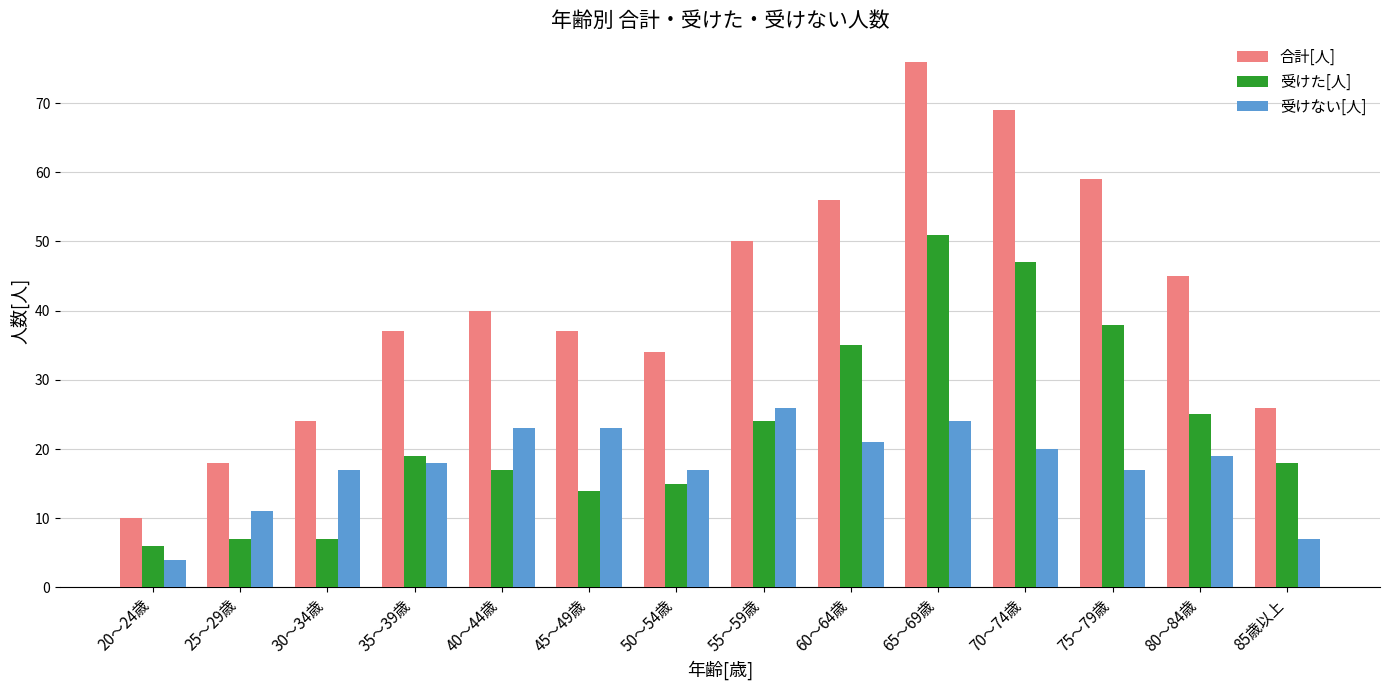

Reading left to right, extract all data points from this chart.

合計[人]: 20～24歳=10	25～29歳=18	30～34歳=24	35～39歳=37	40～44歳=40	45～49歳=37	50～54歳=34	55～59歳=50	60～64歳=56	65～69歳=76	70～74歳=69	75～79歳=59	80～84歳=45	85歳以上=26
受けた[人]: 20～24歳=6	25～29歳=7	30～34歳=7	35～39歳=19	40～44歳=17	45～49歳=14	50～54歳=15	55～59歳=24	60～64歳=35	65～69歳=51	70～74歳=47	75～79歳=38	80～84歳=25	85歳以上=18
受けない[人]: 20～24歳=4	25～29歳=11	30～34歳=17	35～39歳=18	40～44歳=23	45～49歳=23	50～54歳=17	55～59歳=26	60～64歳=21	65～69歳=24	70～74歳=20	75～79歳=17	80～84歳=19	85歳以上=7